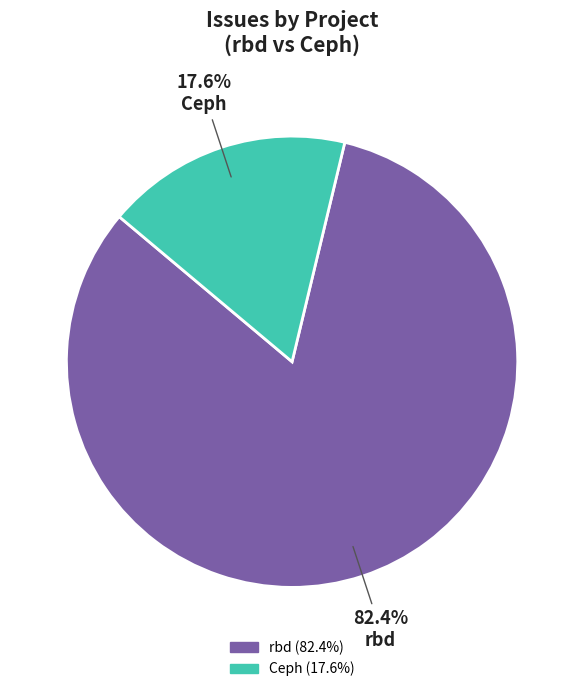

How many slices are in this pie chart?

2